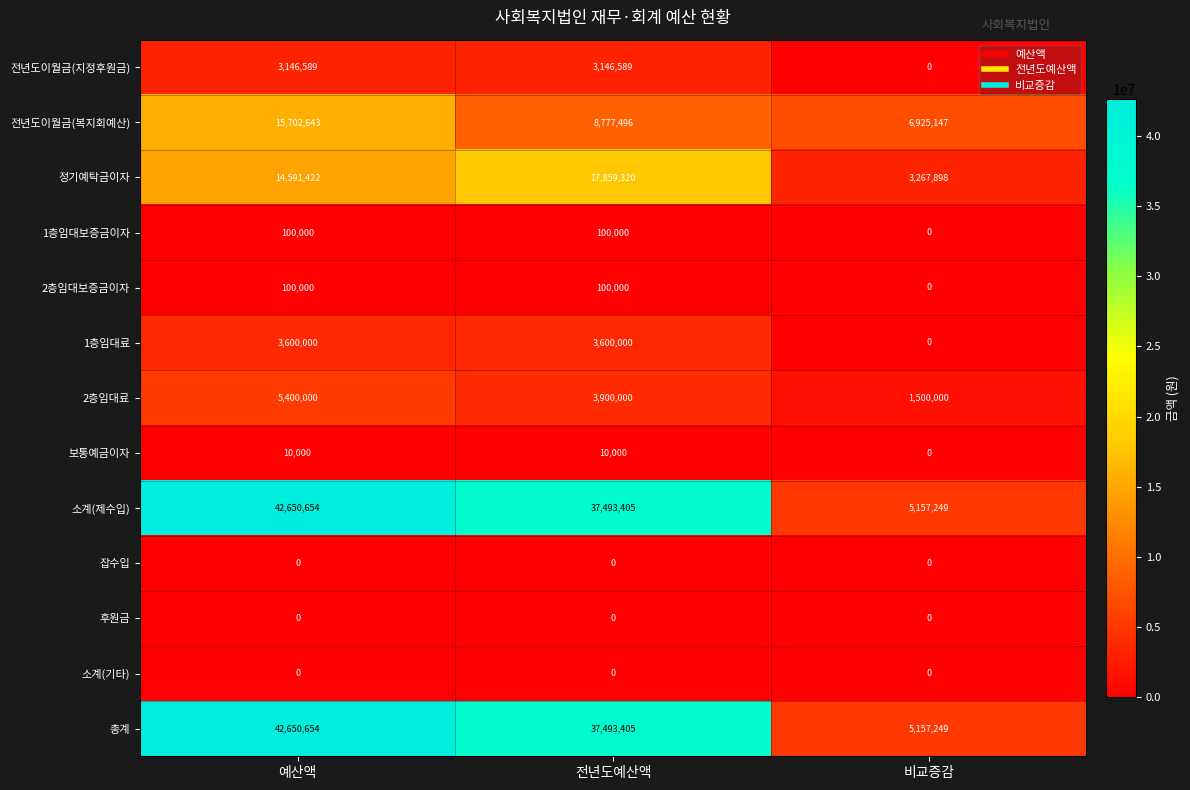

What is the greatest value displayed?

42650654